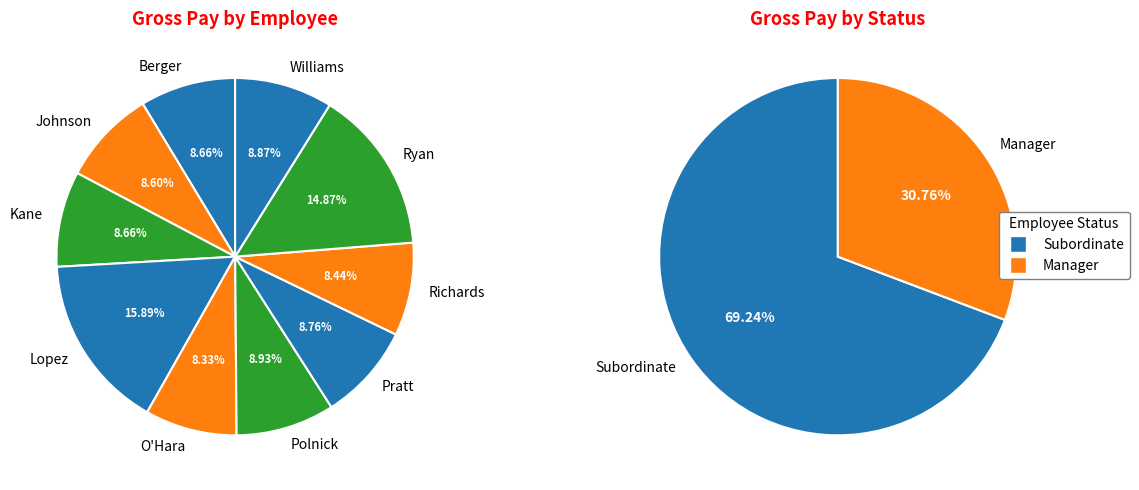

The Lopez slice represents 16% of the pie. True or false?

True